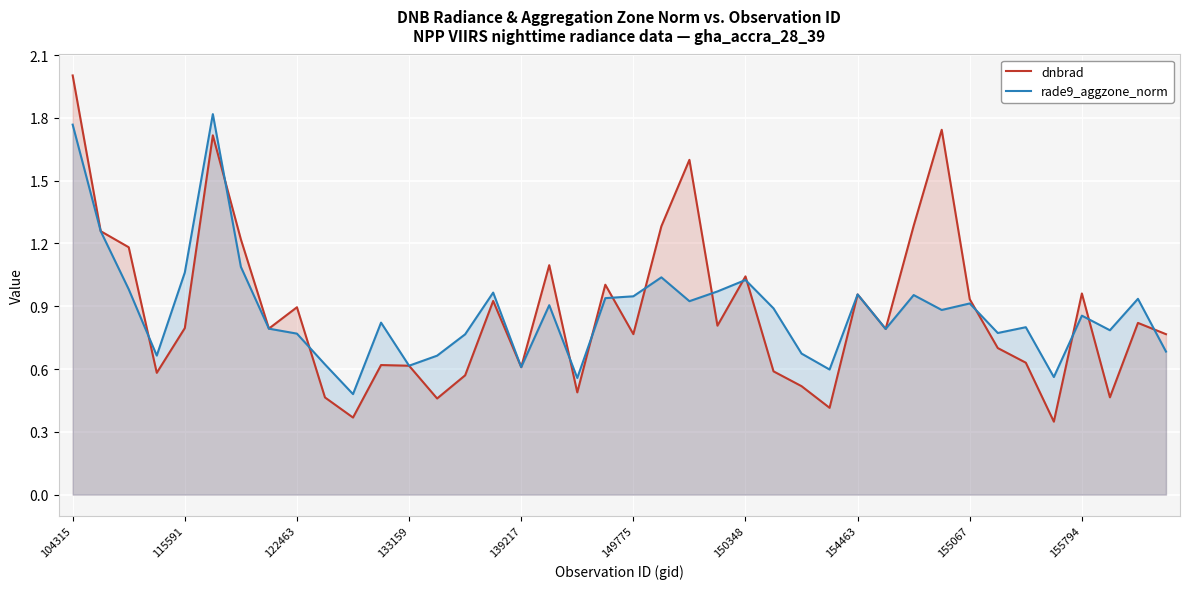

Which series has the largest total across all categories?

rade9_aggzone_norm